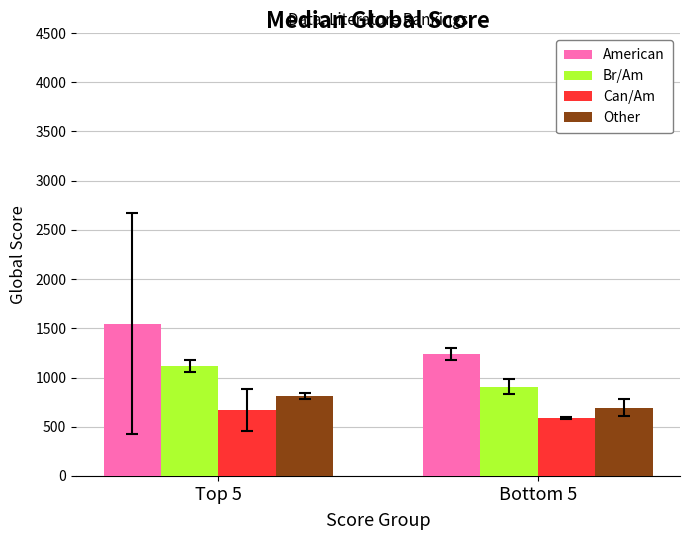

List the series in order of their overall mean, highest first.

American, Br/Am, Other, Can/Am